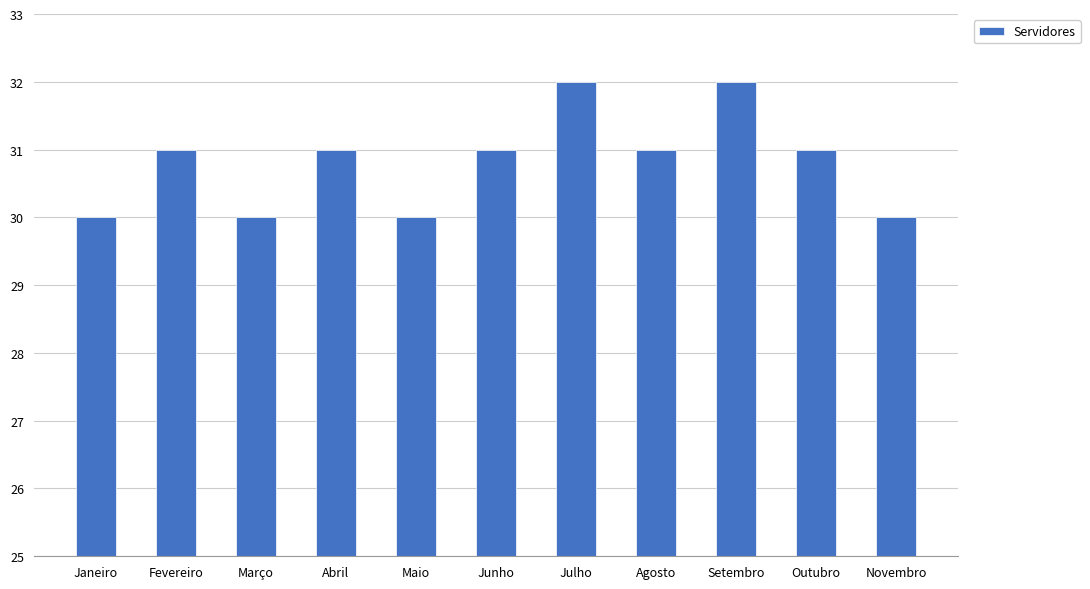

Approximately how many times larger is the value at Fevereiro compared to Julho?

1.0